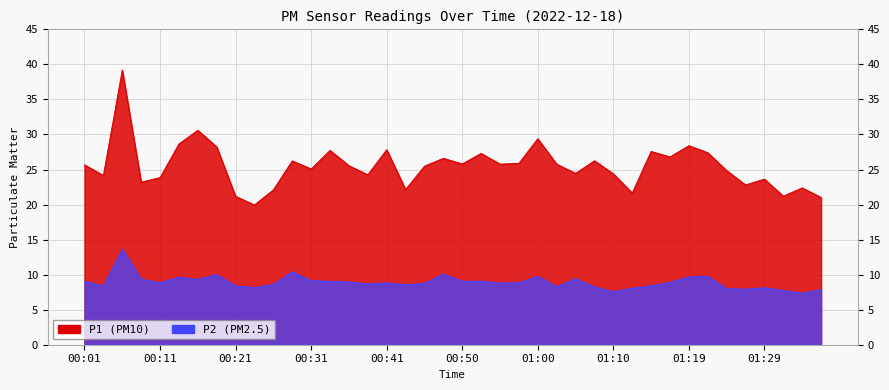

What position from the right is 01:10?

12